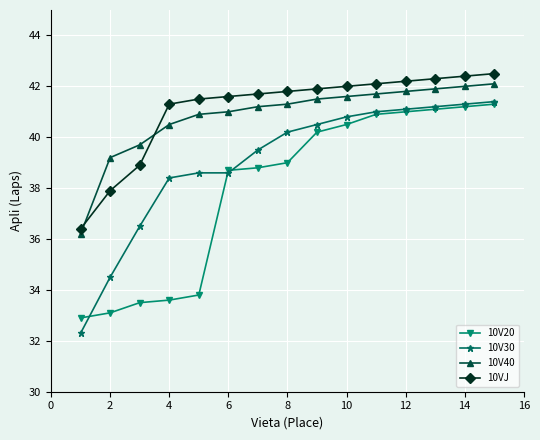

What is the value of the 10V30 point at the 7th from the left?

39.5